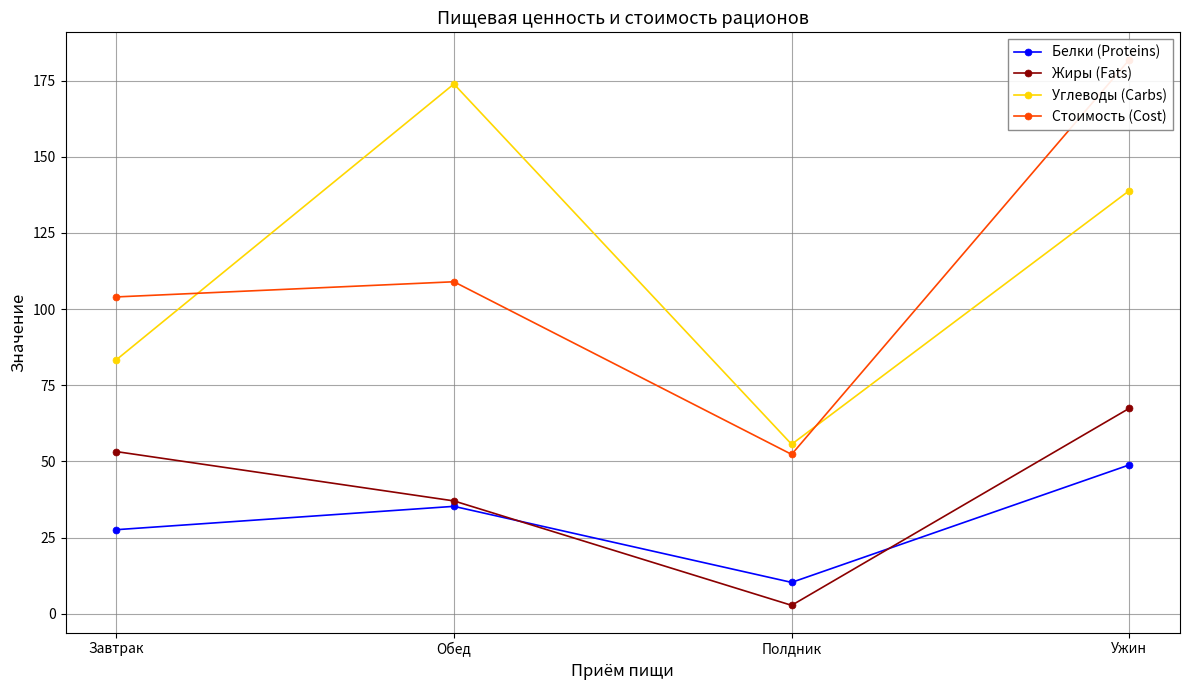

Rank the categories by Углеводы (Carbs) value from lowest to highest.

Полдник, Завтрак, Ужин, Обед